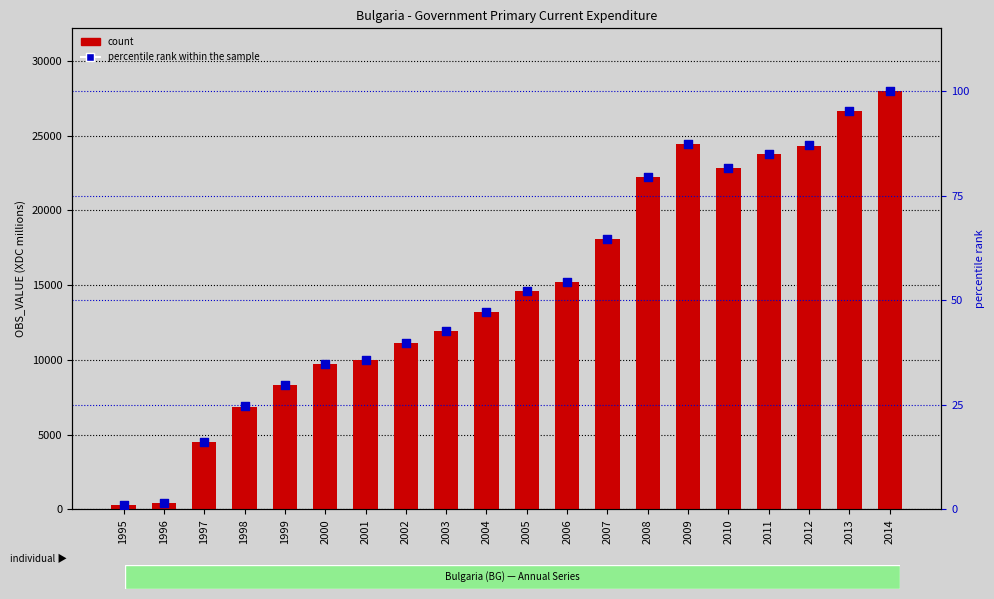

Is the value of percentile rank within the sample at 1996 greater than the value of count at 1996?

No